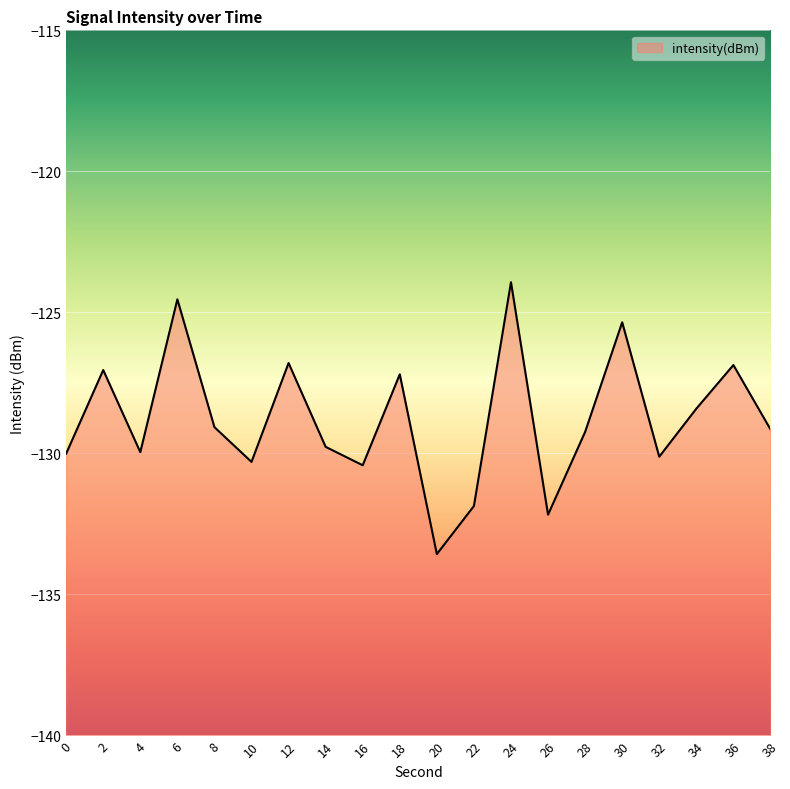

Reading left to right, what are all the values shown in this chart?

0=-130.0	2=-127.0	4=-130.0	6=-124.5	8=-129.1	10=-130.3	12=-126.8	14=-129.8	16=-130.4	18=-127.2	20=-133.6	22=-131.9	24=-123.9	26=-132.2	28=-129.2	30=-125.4	32=-130.1	34=-128.4	36=-126.9	38=-129.1